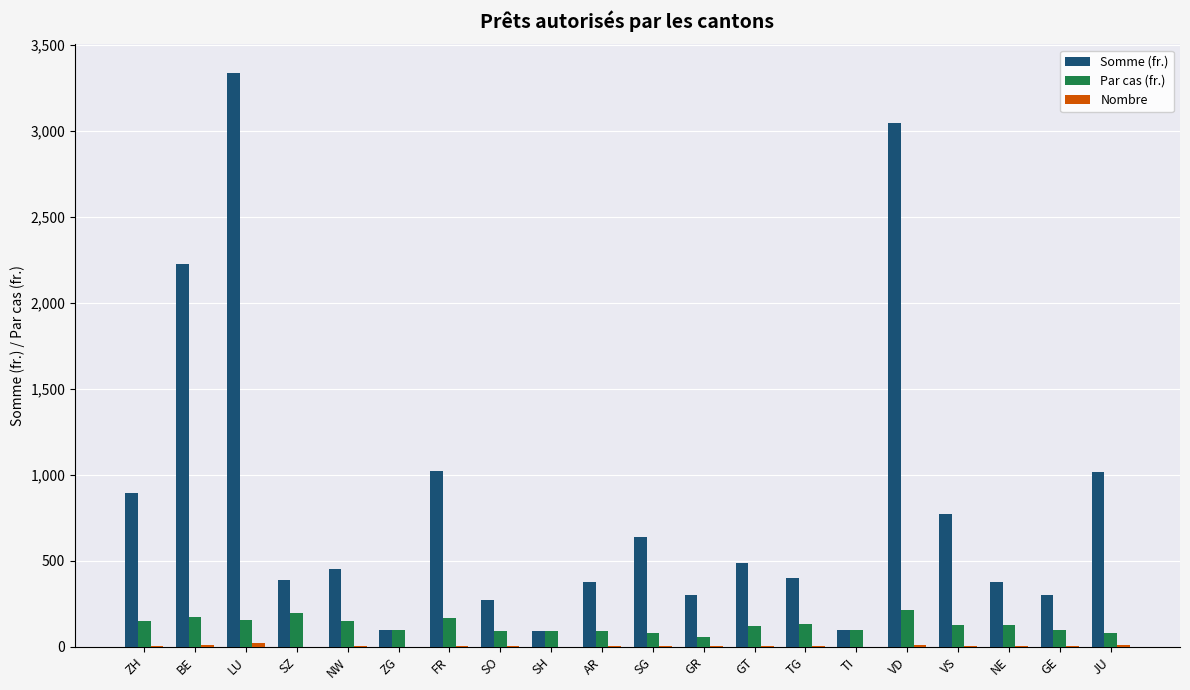

The value of Par cas (fr.) at VS is 128.8. True or false?

True